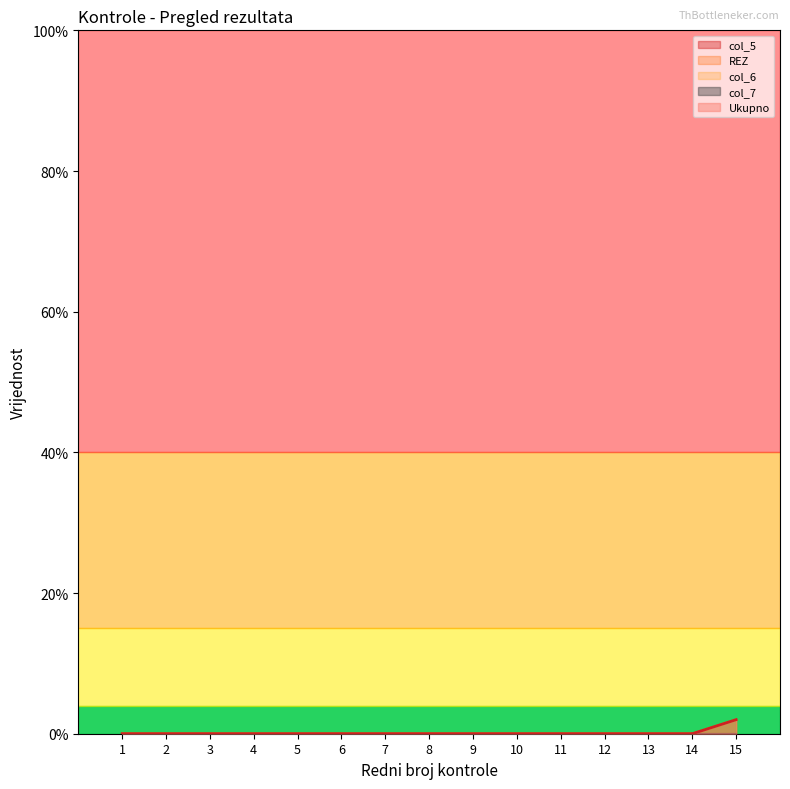

True or false: REZ has a value of 0 at 1.

True